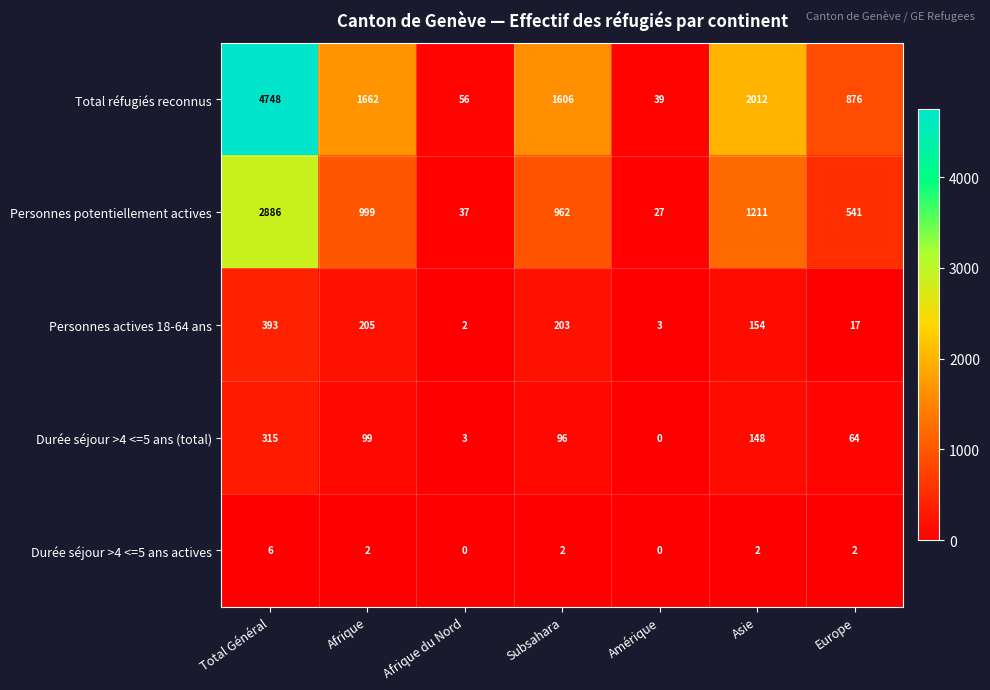

What is the total value across all series at Afrique?

2967